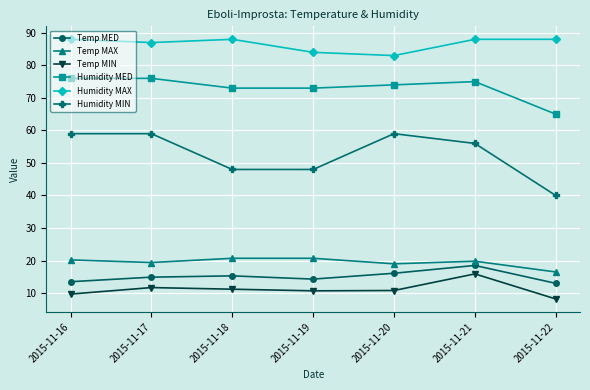

Rank the series at 2015-11-21 from highest to lowest value.

Humidity MAX, Humidity MED, Humidity MIN, Temp MAX, Temp MED, Temp MIN